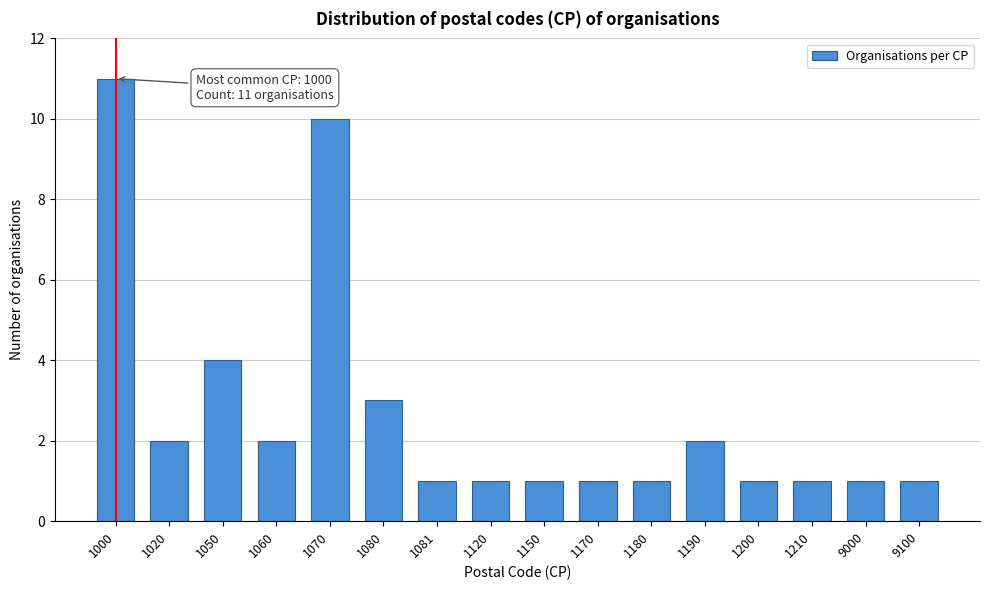

Reading left to right, what are all the values shown in this chart?

1000=11	1020=2	1050=4	1060=2	1070=10	1080=3	1081=1	1120=1	1150=1	1170=1	1180=1	1190=2	1200=1	1210=1	9000=1	9100=1